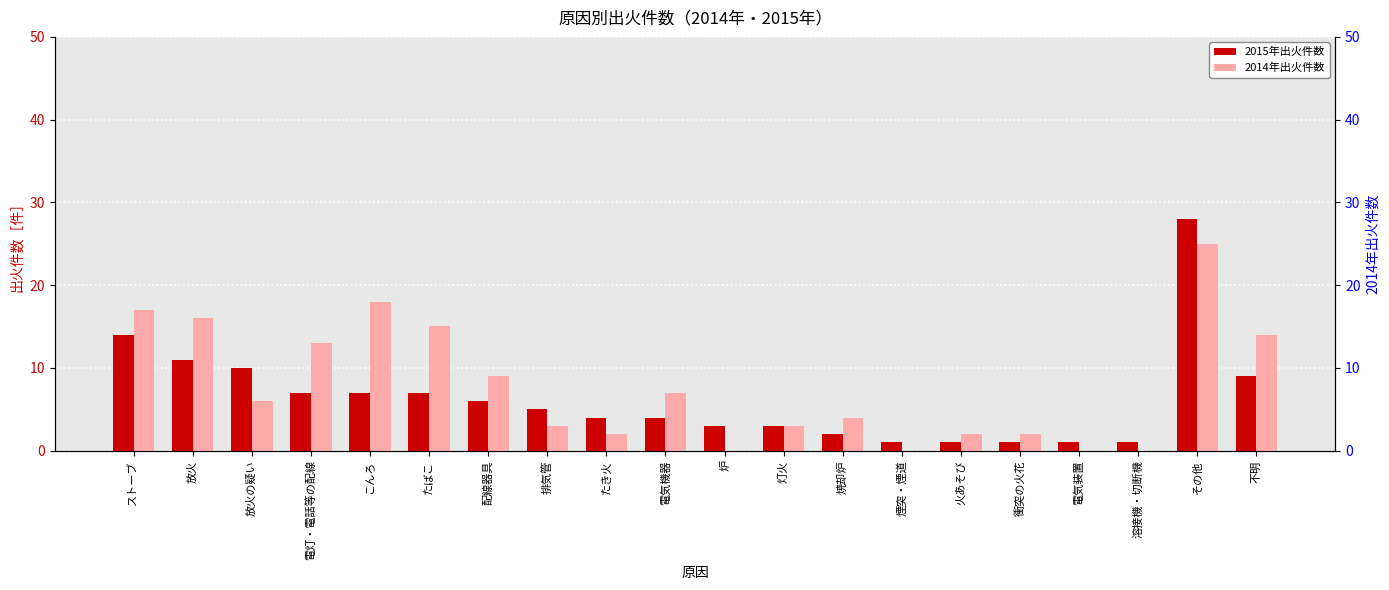

How many values in the 2015年出火件数 series are below 5?

10